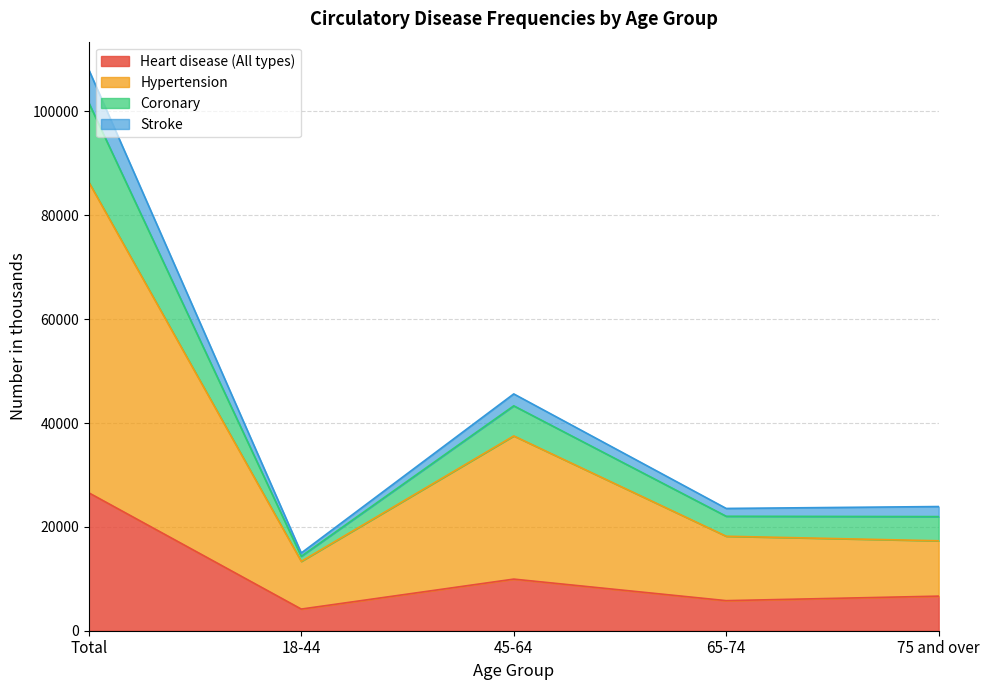

At how many categories does at least one series exceed 60260?

1